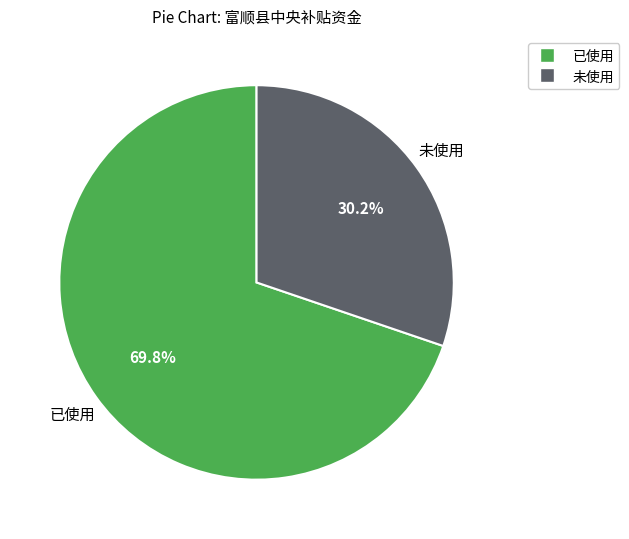

Is there a majority slice in this chart?

Yes